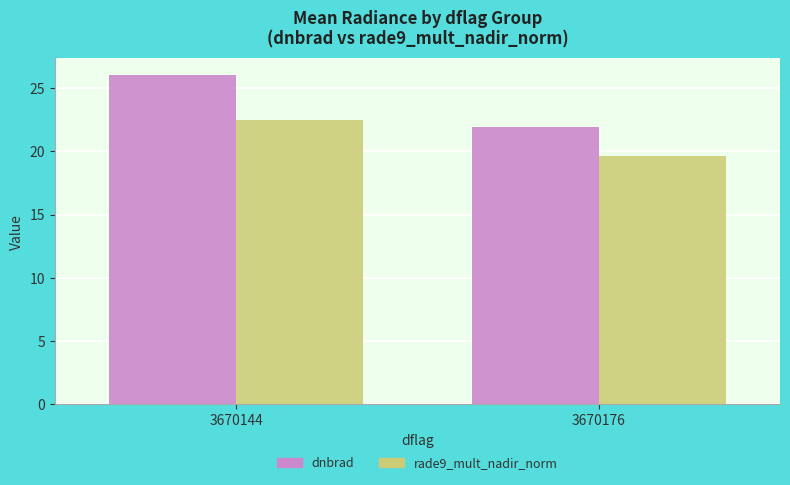

Reading right to left, extract all data points from this chart.

dnbrad: 22.0	26.1
rade9_mult_nadir_norm: 19.7	22.5